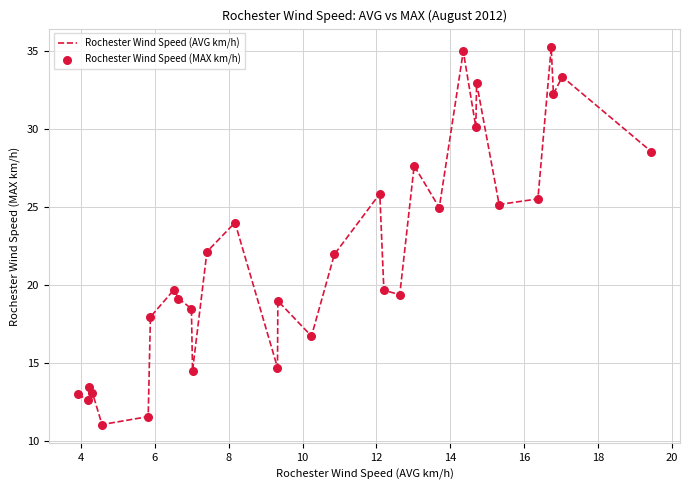

What is the maximum value shown in the chart?

35.2